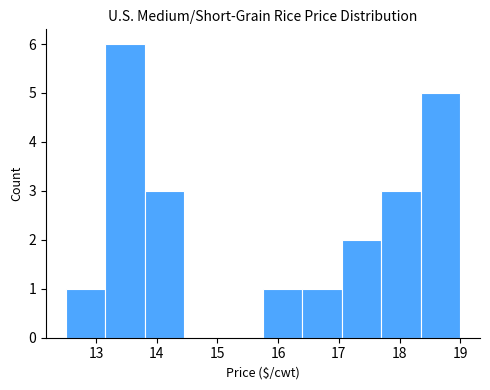

How tall is the bar that spans 15.75 to 16.40 on the x-axis? Neither the bar edges nor the heights are printed on the chart, so give them approximately, as read against the axes.

1